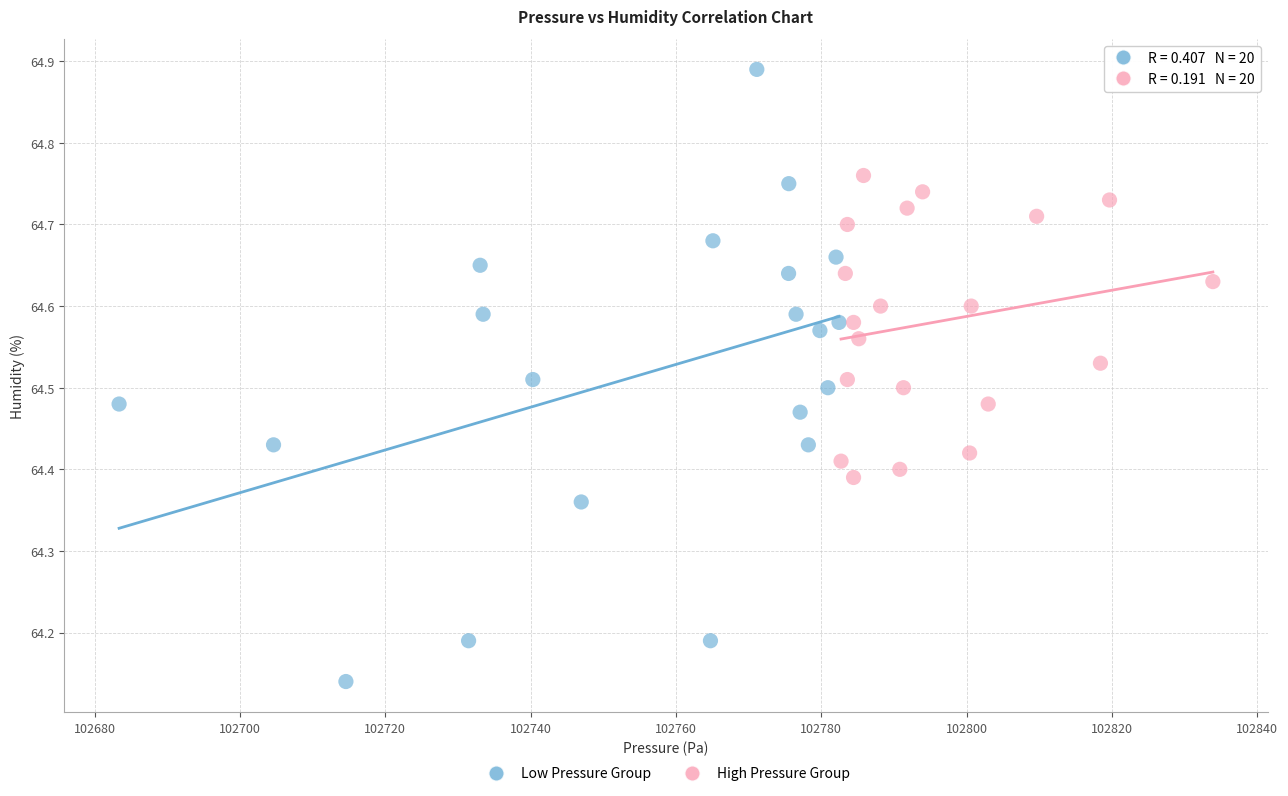

Which series has the largest Y range (max minus min)?

Low Pressure Group